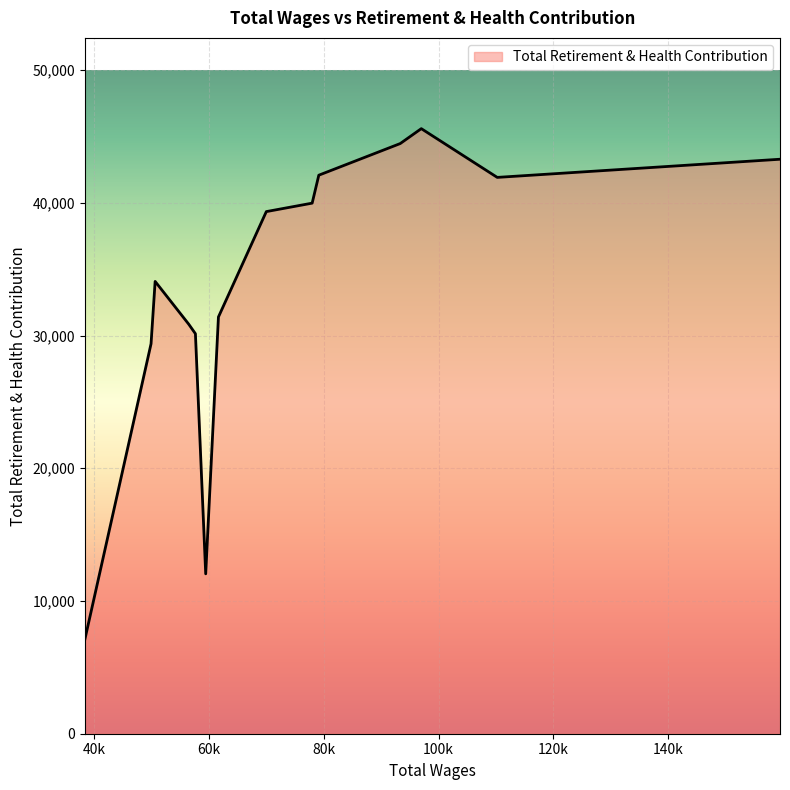

What is the smallest value displayed?

7117